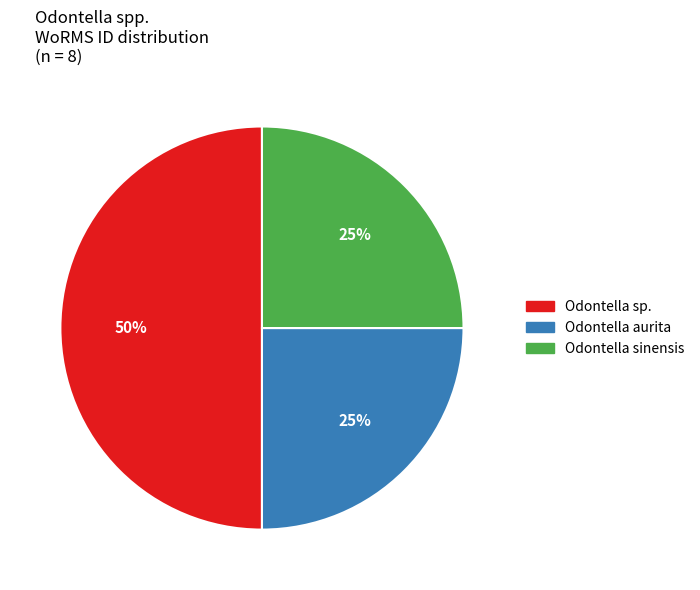

To the nearest percent, what is the average slice percentage?

33%